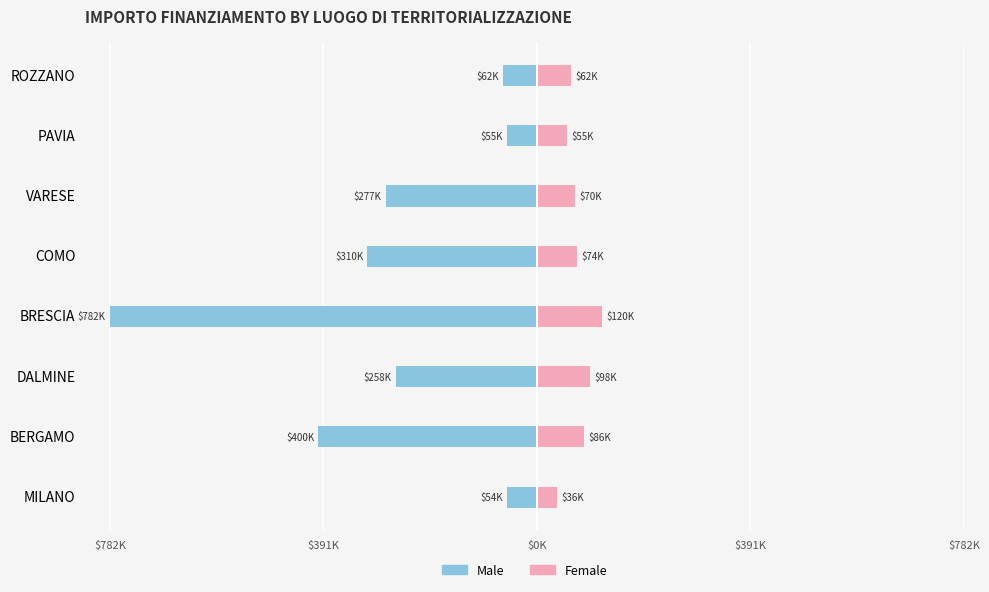

How many data points does each series have?

8